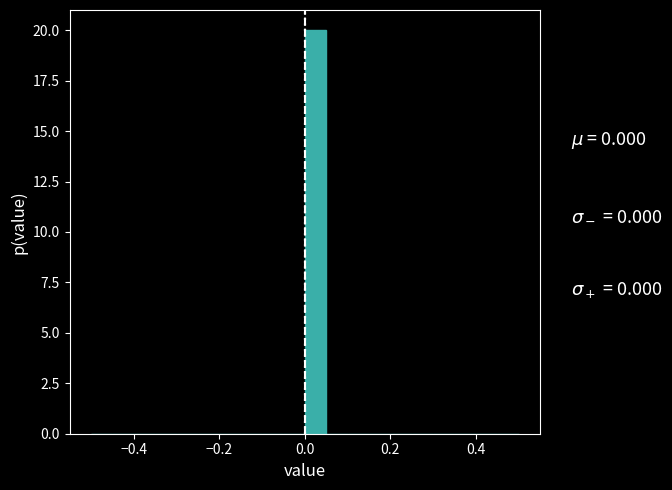

Around what value on the x-axis is the tallest bar? Give the approximate position of its centre, as read against the axis.

0.02